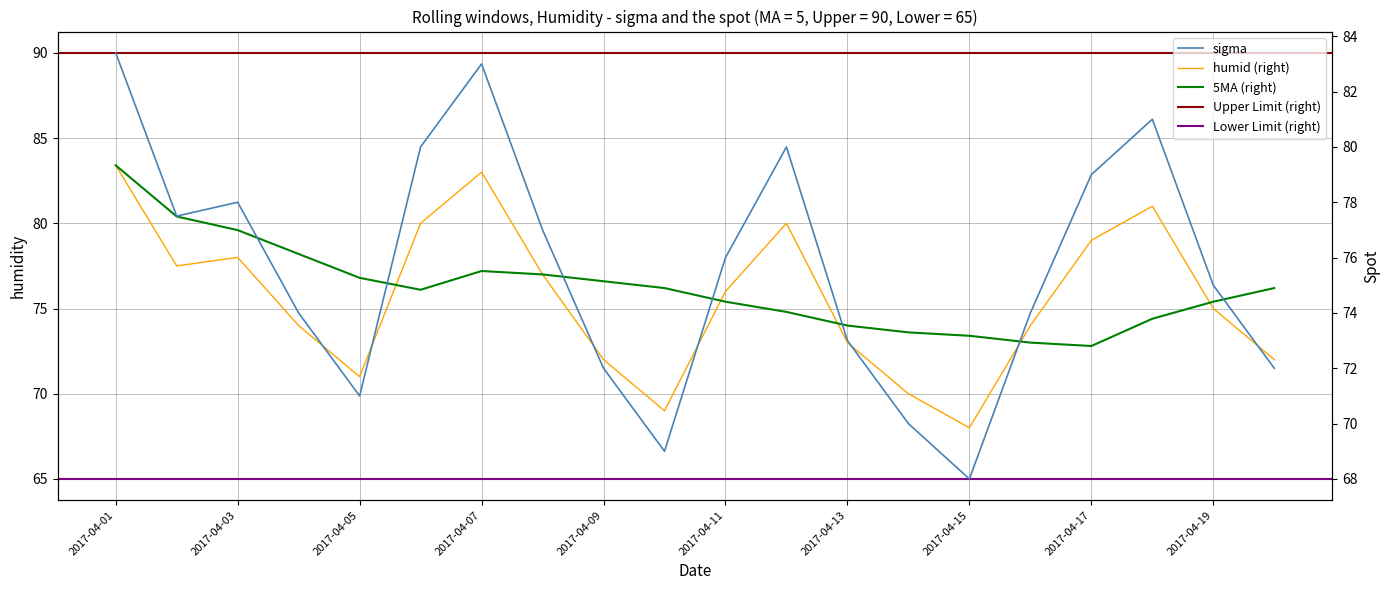

At which label is the value closest to 75?

2017-04-19